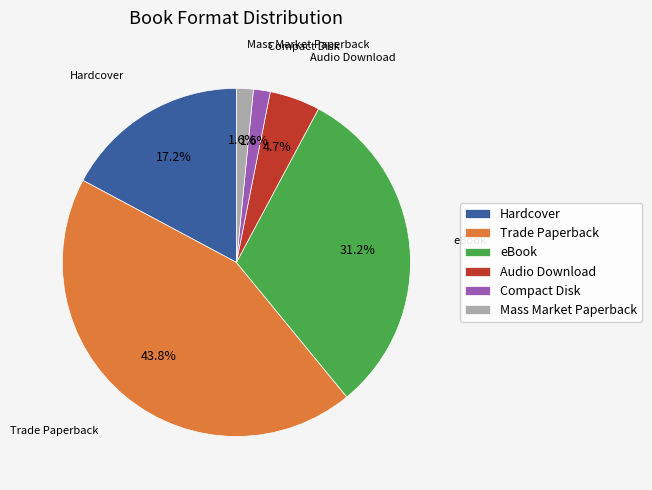

To the nearest percent, what percentage of the pie is Trade Paperback?

44%